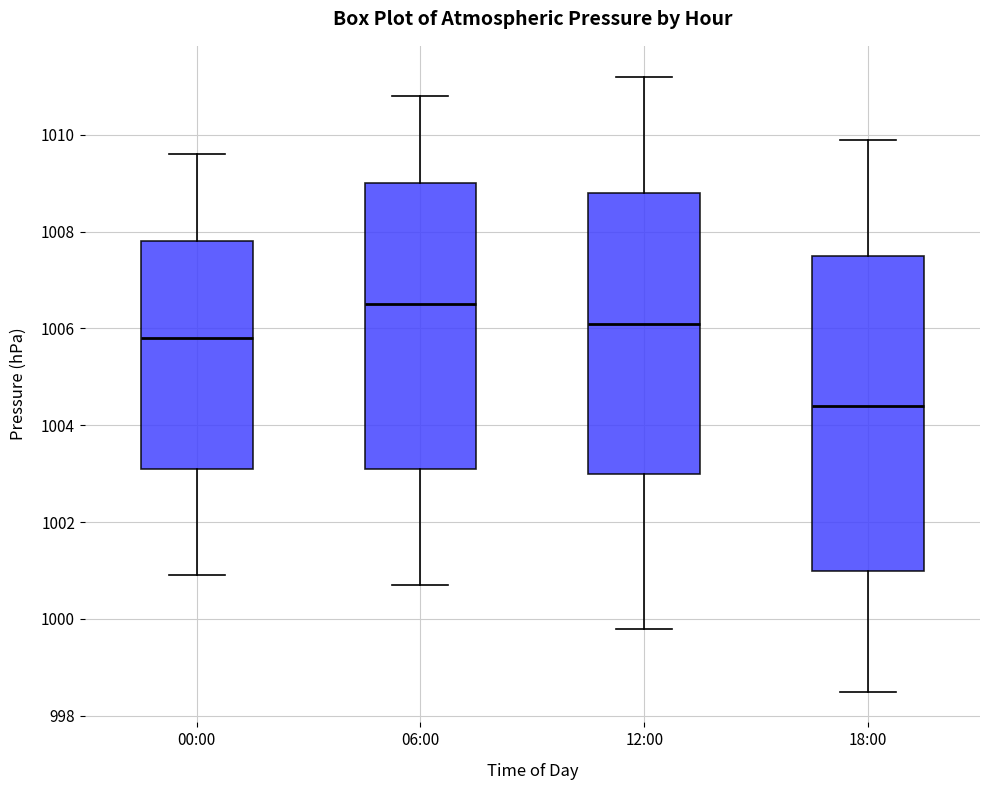

Reading left to right, read every box against the y-axis: the position of its median line, the range the box covers, and the ends of its whiskers. The values are not printed on the chart, so give them approximately, as read against the axis.

00:00: median 1005.8, box 1003.2 to 1007.8, whiskers 1001.0 to 1009.6
06:00: median 1006.6, box 1003.2 to 1009.0, whiskers 1000.8 to 1010.8
12:00: median 1006.2, box 1003.0 to 1008.8, whiskers 999.8 to 1011.2
18:00: median 1004.4, box 1001.0 to 1007.6, whiskers 998.6 to 1010.0